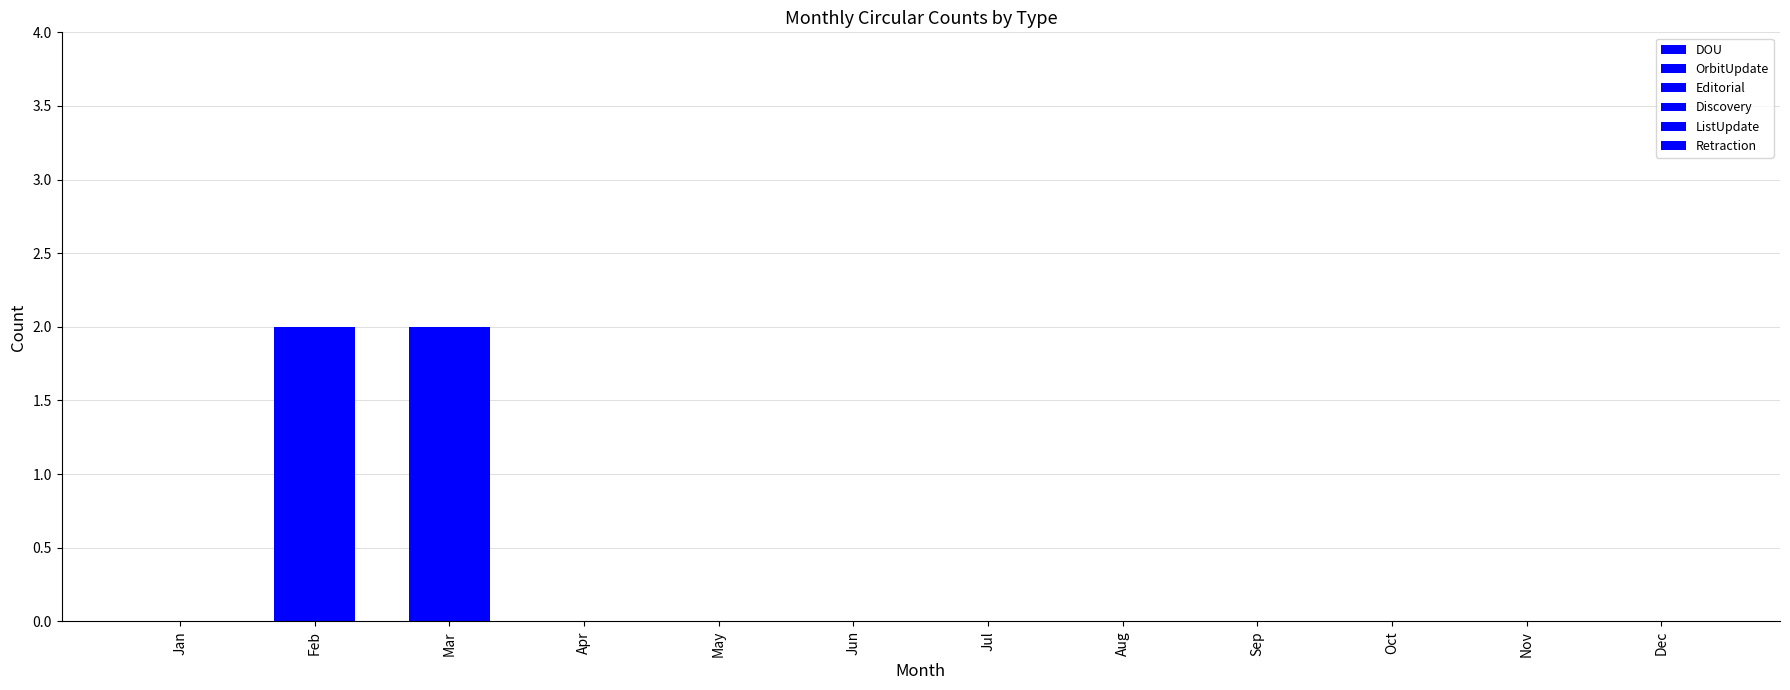

Are the bars grouped side by side (vs. stacked)?

No